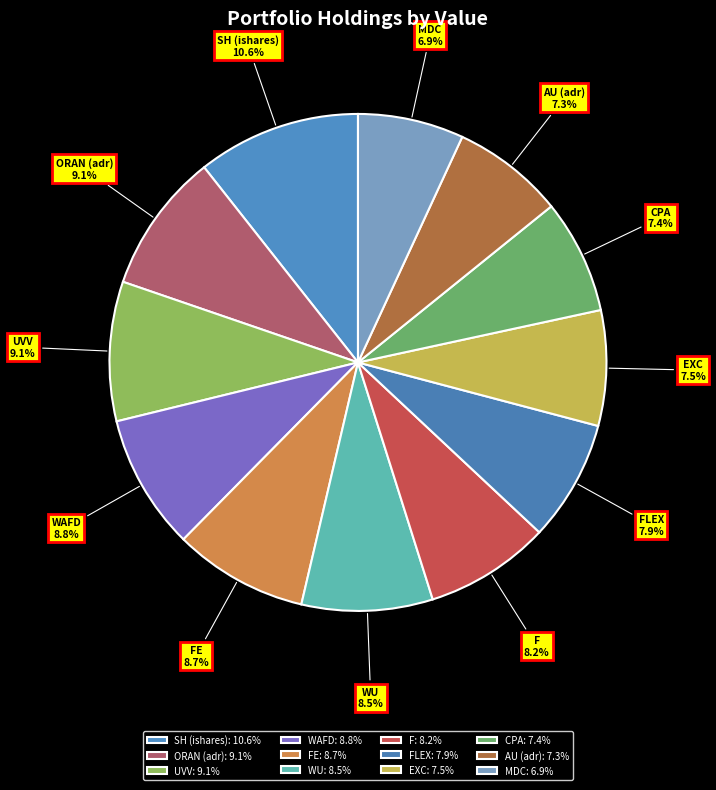

What is the total percentage of CPA and EXC?

14.9%